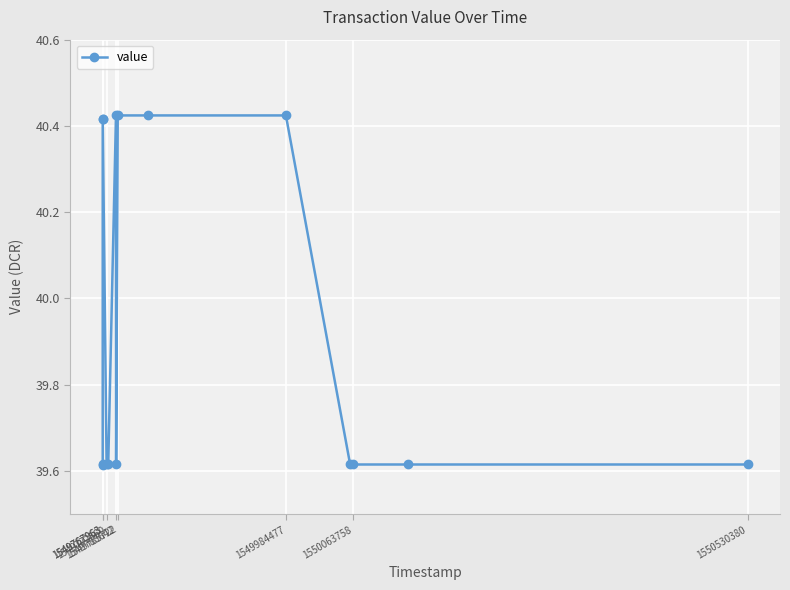

True or false: the data shows 51.9 at 1550530380.

False